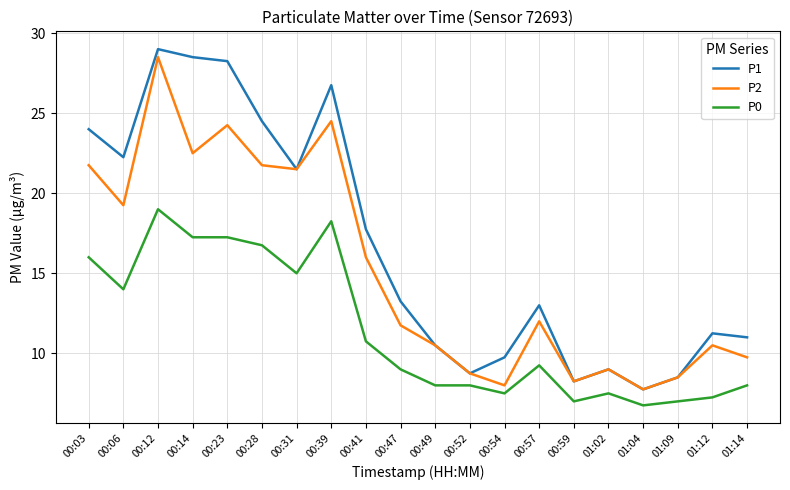

True or false: P0 and P1 intersect in this chart.

False